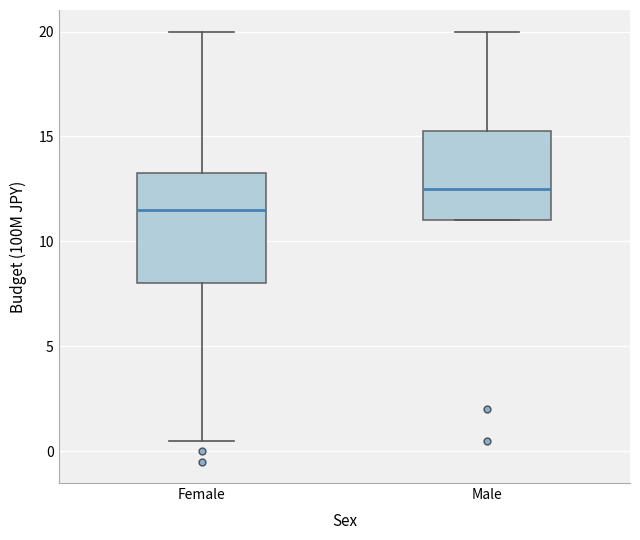

Which box has the lowest median line?

Female